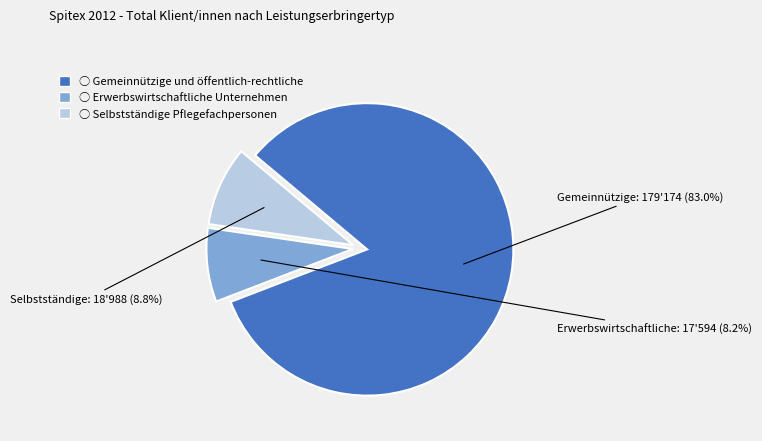

Does any single category account for the majority?

Yes